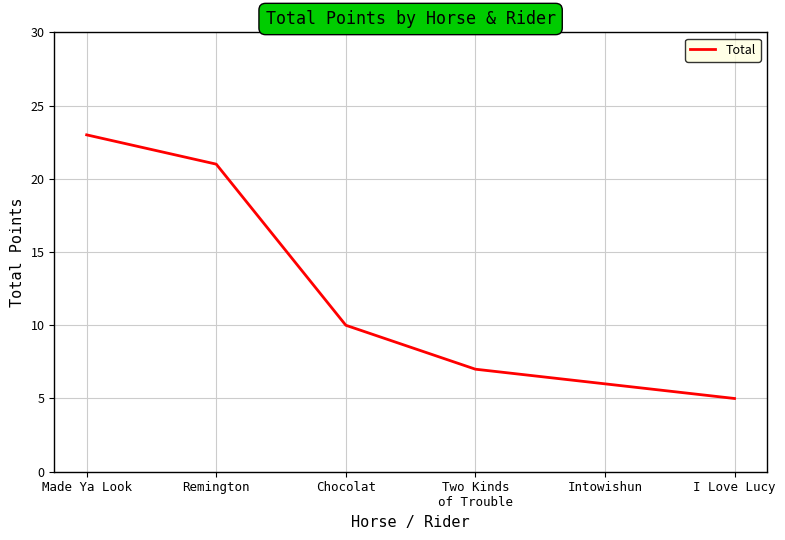

Approximately how many times larger is the value at Intowishun compared to Two Kinds
of Trouble?

0.9